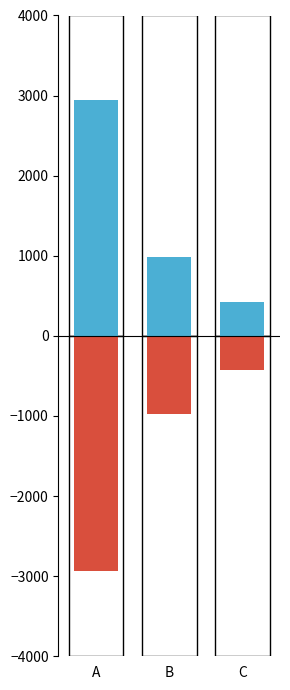

Between A and B, which is larger?

A